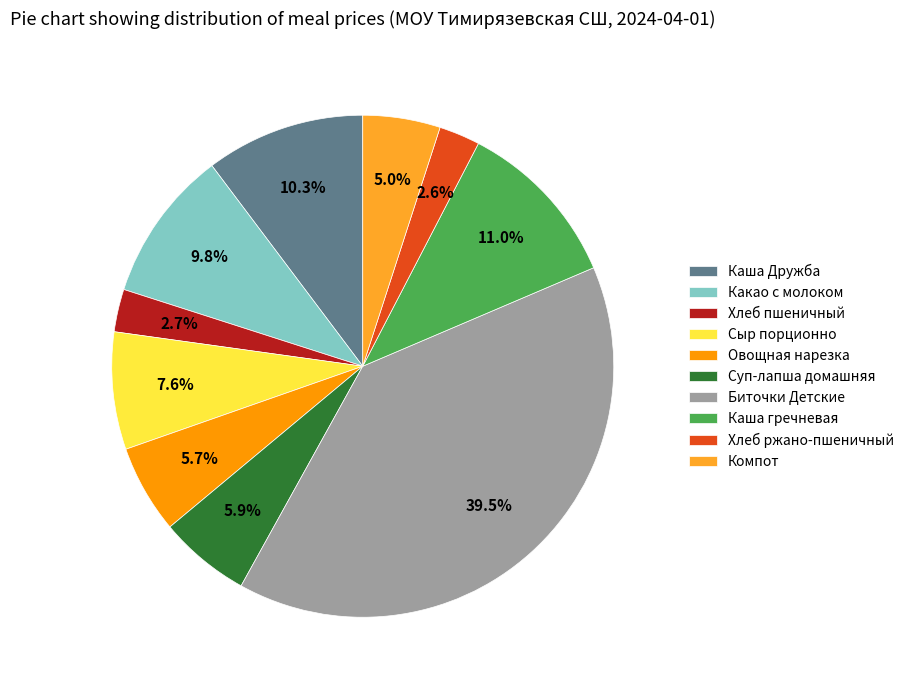

Is it true that Каша гречневая is 1% of the pie?

False